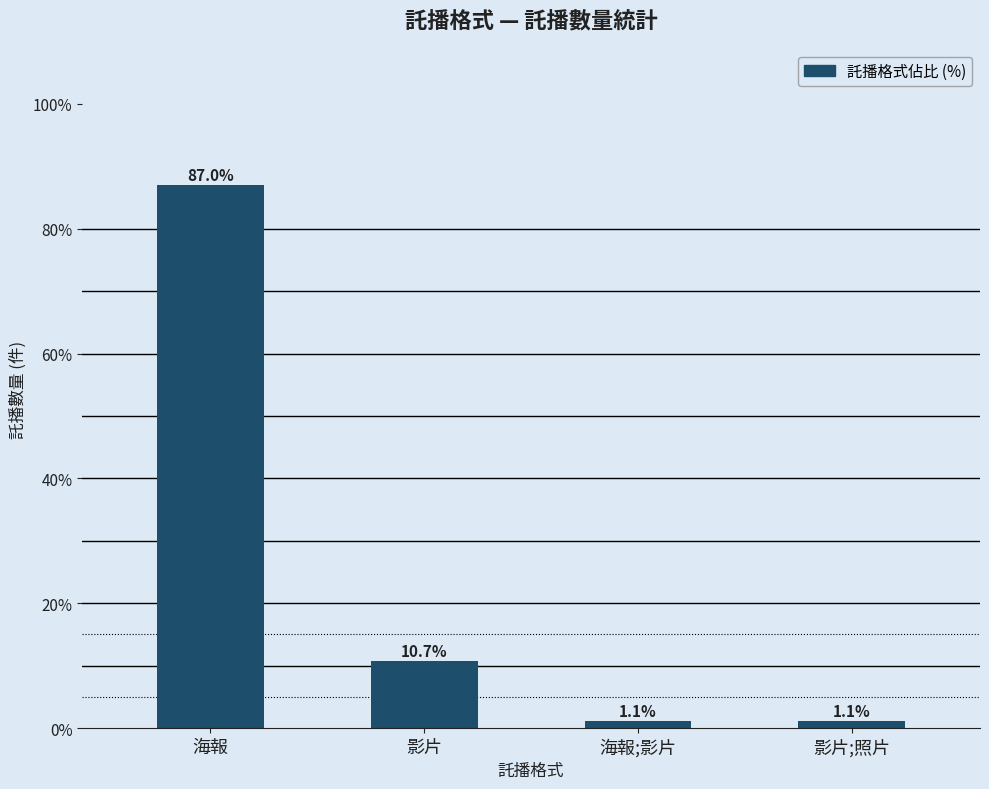

Reading left to right, list all the values displayed in this chart.

海報=87.0	影片=10.7	海報;影片=1.1	影片;照片=1.1